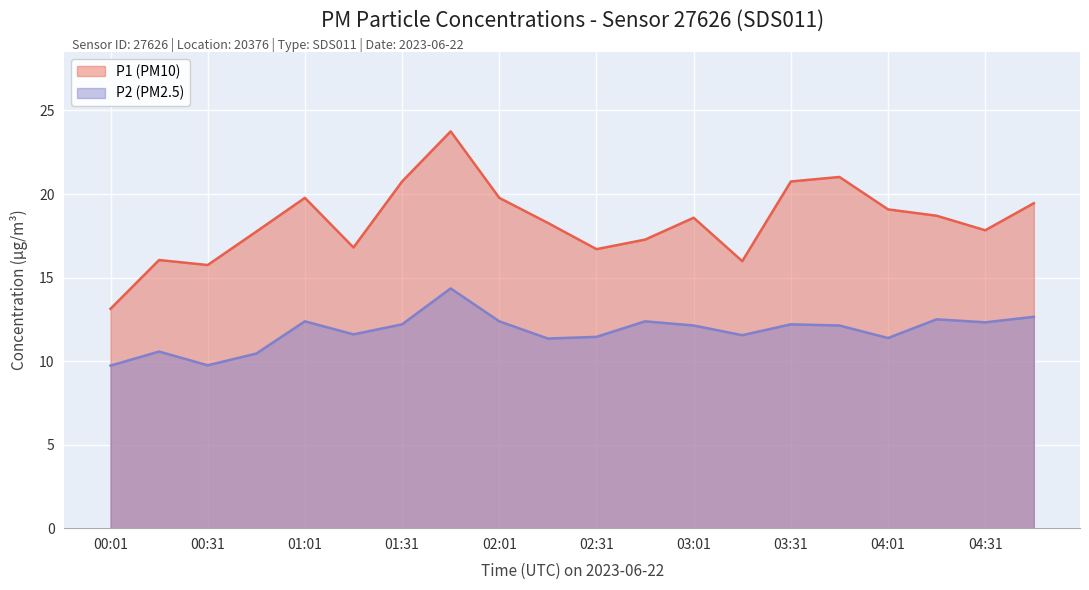

The value of P2 at 04:46 is 12.7. True or false?

True